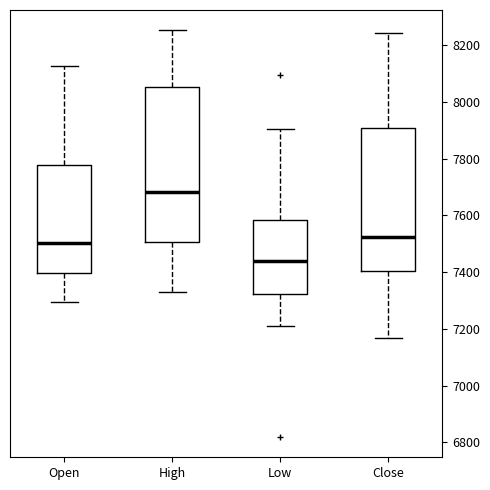

Where is the lower edge of the box for Close on the y-axis? The values are not printed on the chart, so give them approximately, as read against the axis.

7400